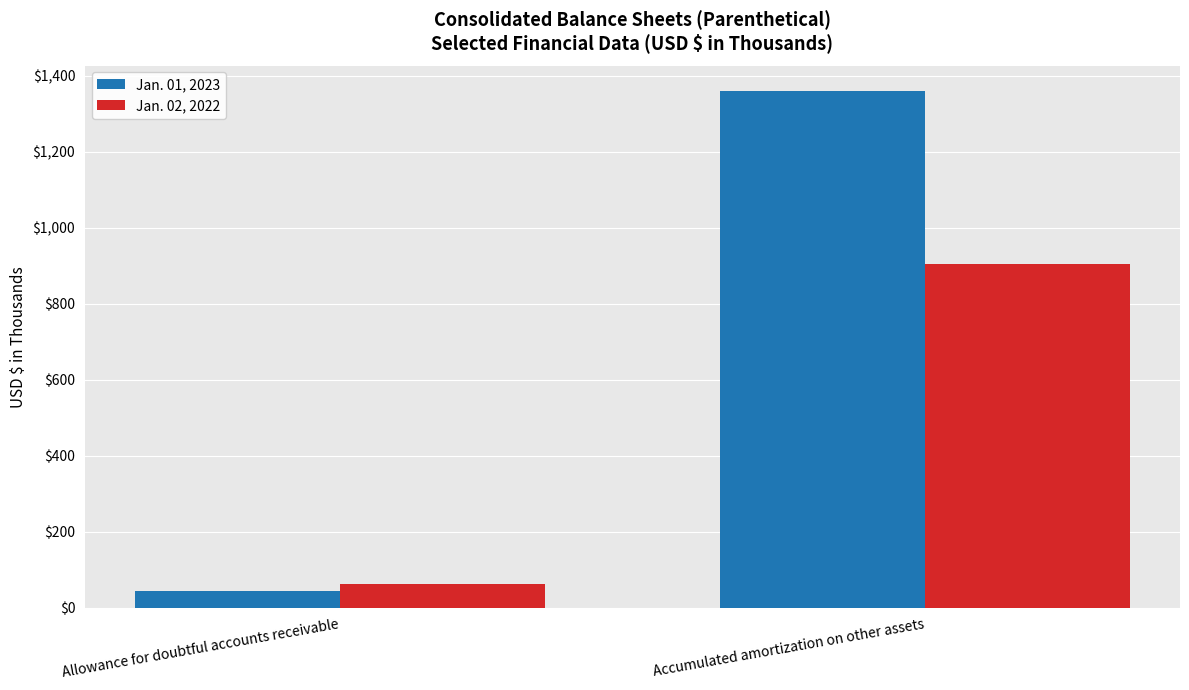

Is it true that Jan. 02, 2022 equals 355 at Accumulated amortization on other assets?

False